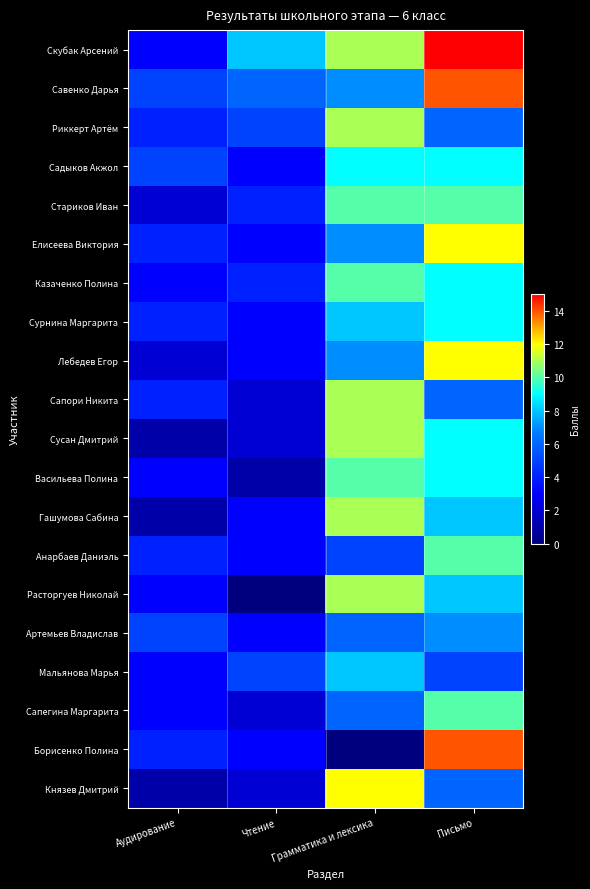

At which category is the sum across all series the highest?

Письмо